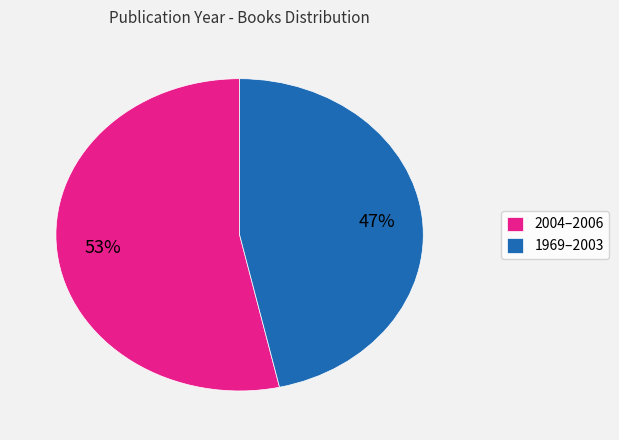

Is there a majority slice in this chart?

Yes